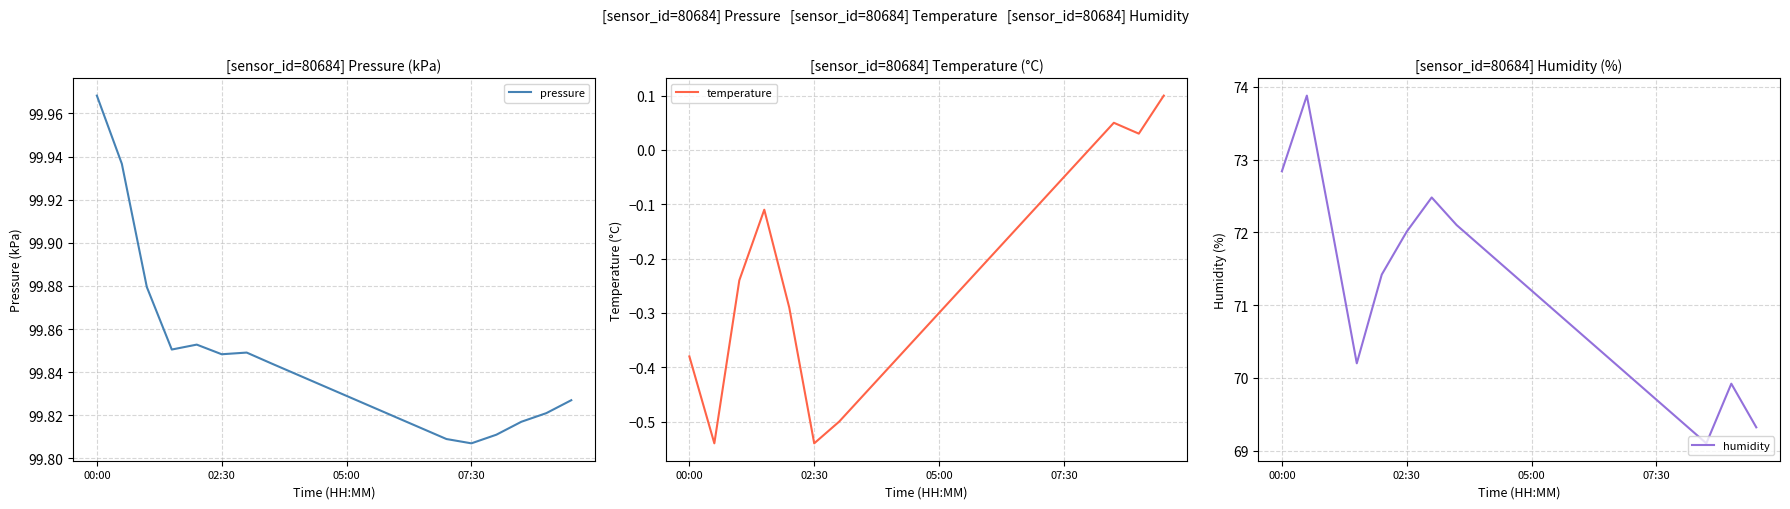

True or false: temperature and pressure intersect in this chart.

False